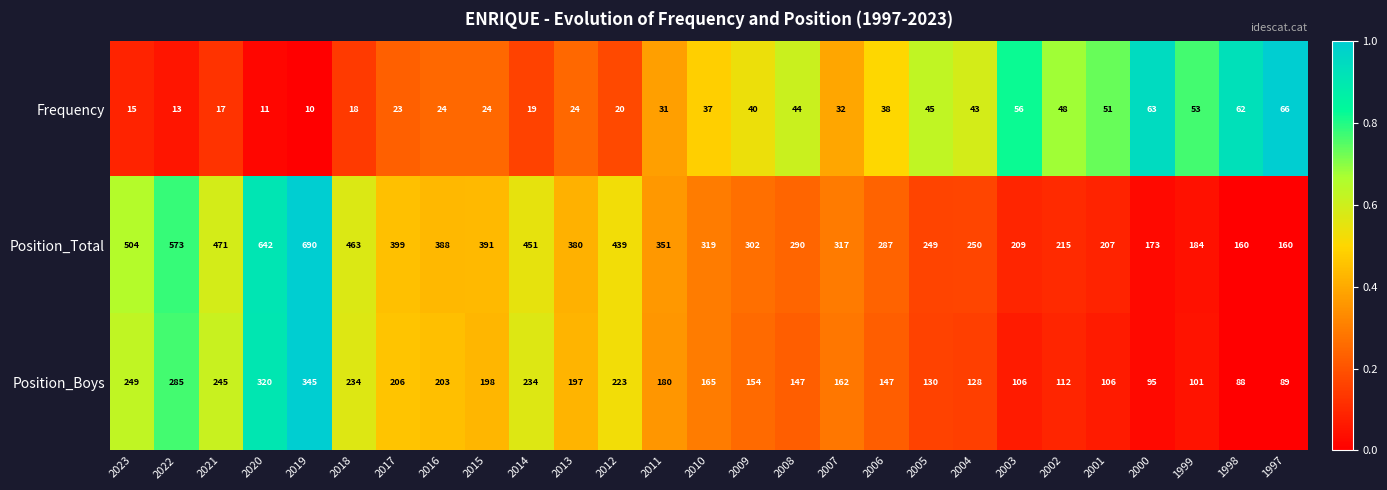

At which label does Position_Total first exceed 319?

2023